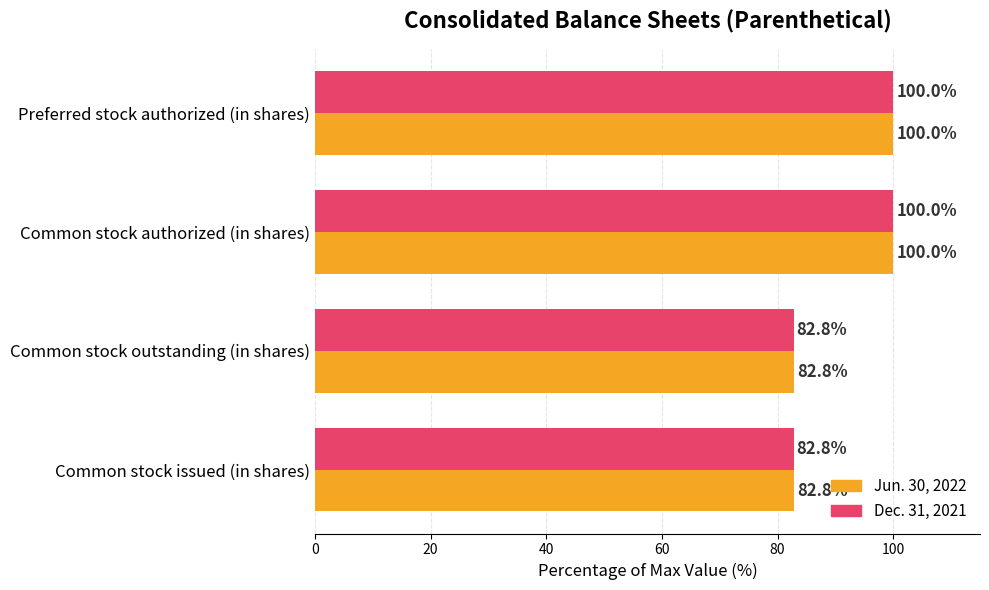

What is the total value across all series at Common stock outstanding (in shares)?

165.6